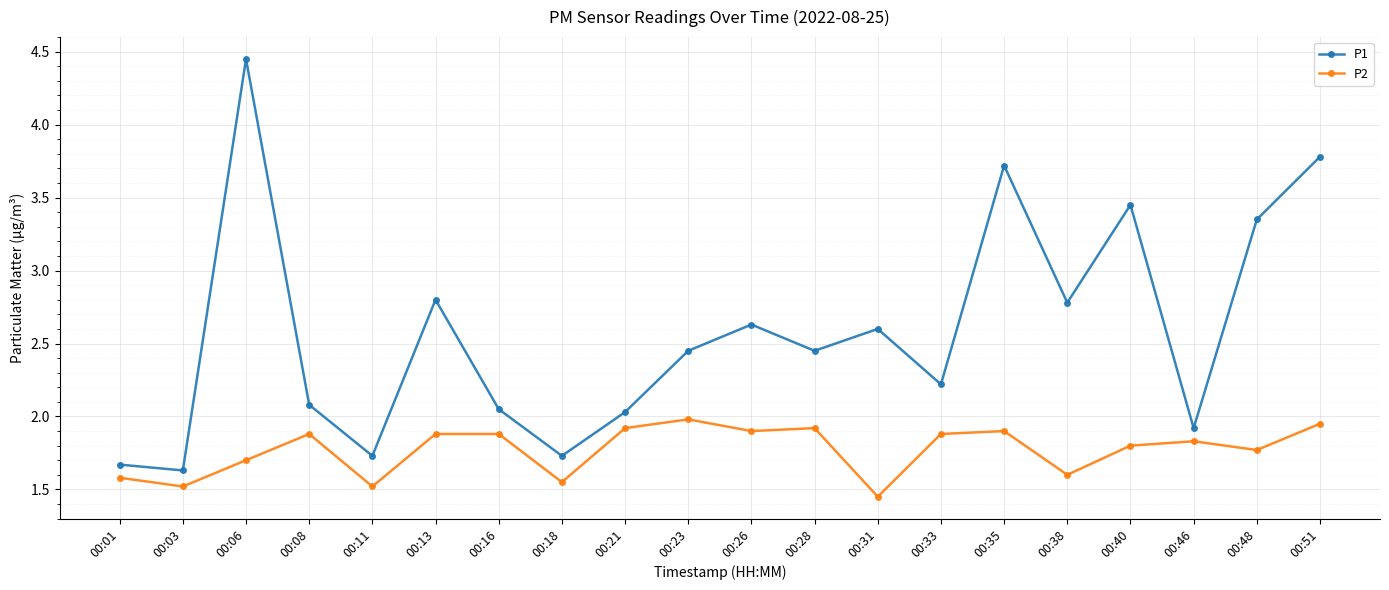

What is the value of the P1 point at the 11th from the left?

2.6